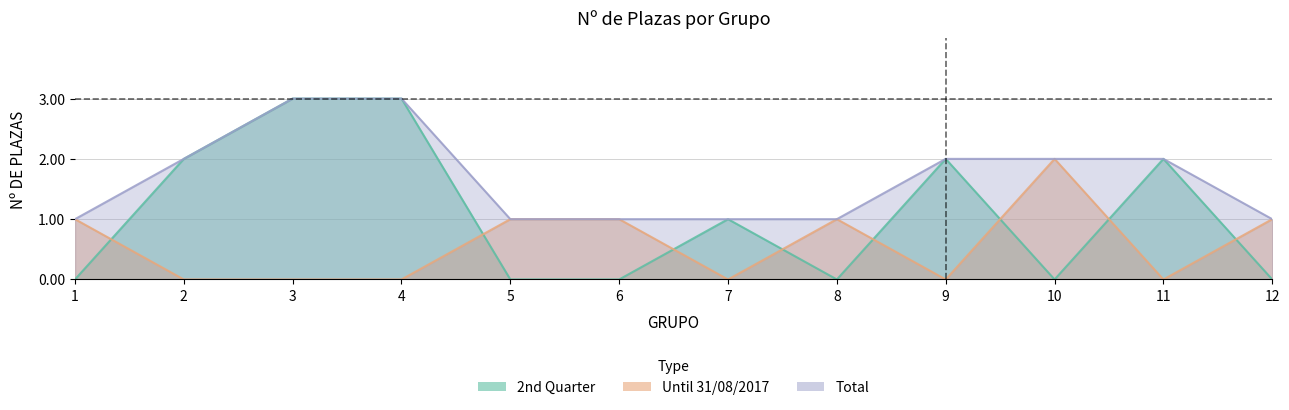

Count the Until 31/08/2017 values in the range 0 to 1.

11